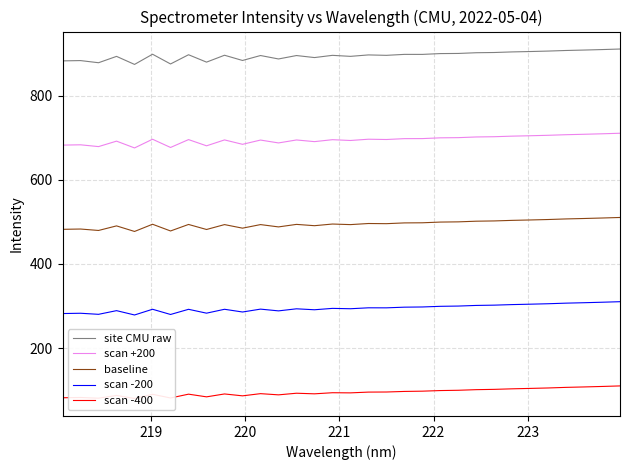

List the series in order of their peak value, highest first.

site CMU raw, scan +200, baseline, scan -200, scan -400